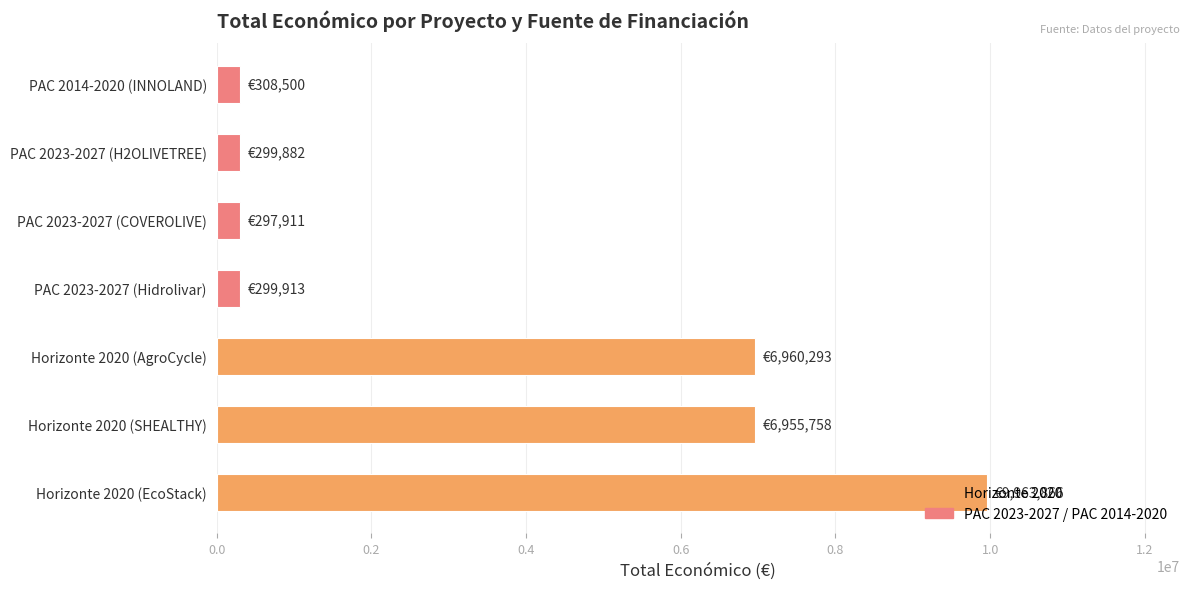

The value at Horizonte 2020 (SHEALTHY) is 10203637. True or false?

False